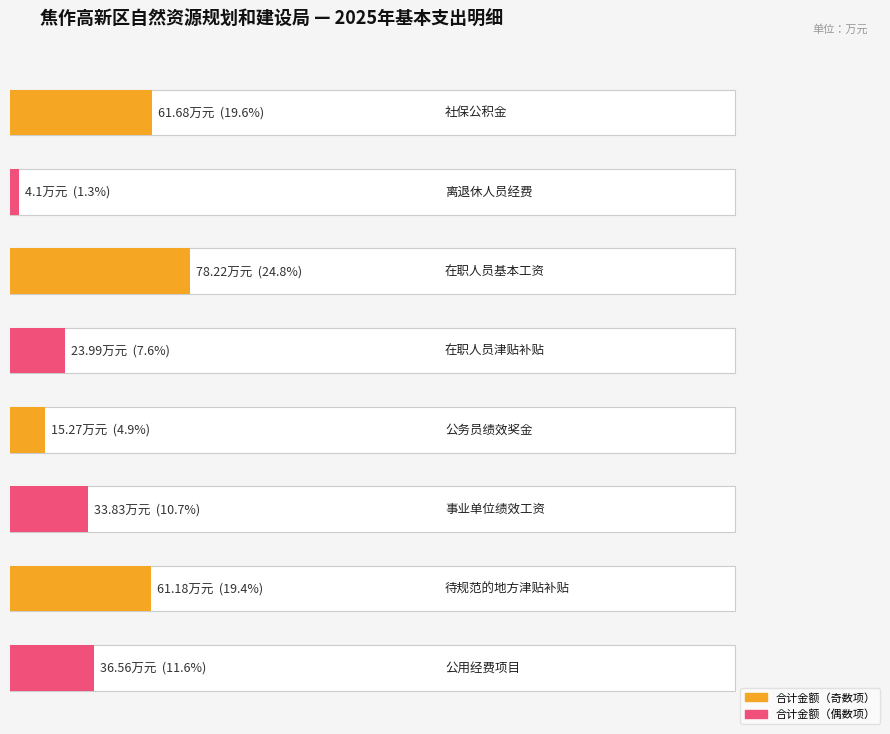

The value at 事业单位绩效工资 is 59.6. True or false?

False